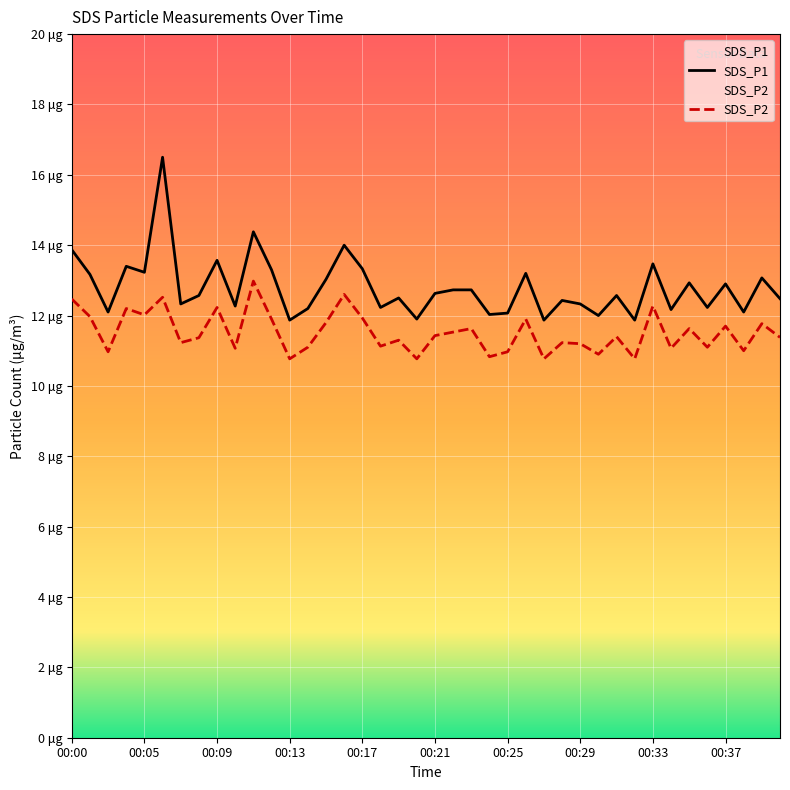

Does the chart display data point markers on the line(s)?

No